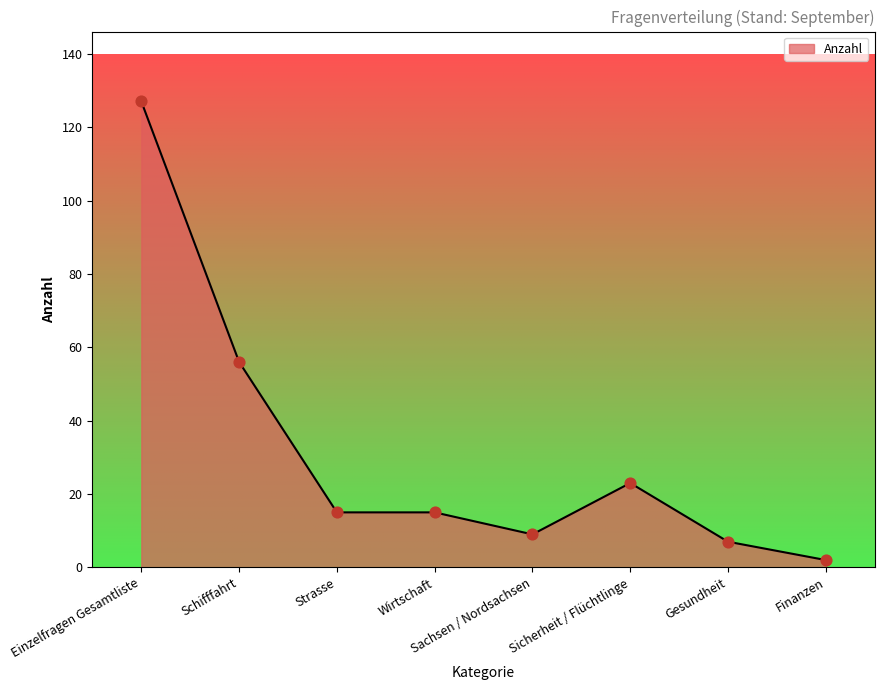

Which has a higher value, Sicherheit / Flüchtlinge or Wirtschaft?

Sicherheit / Flüchtlinge